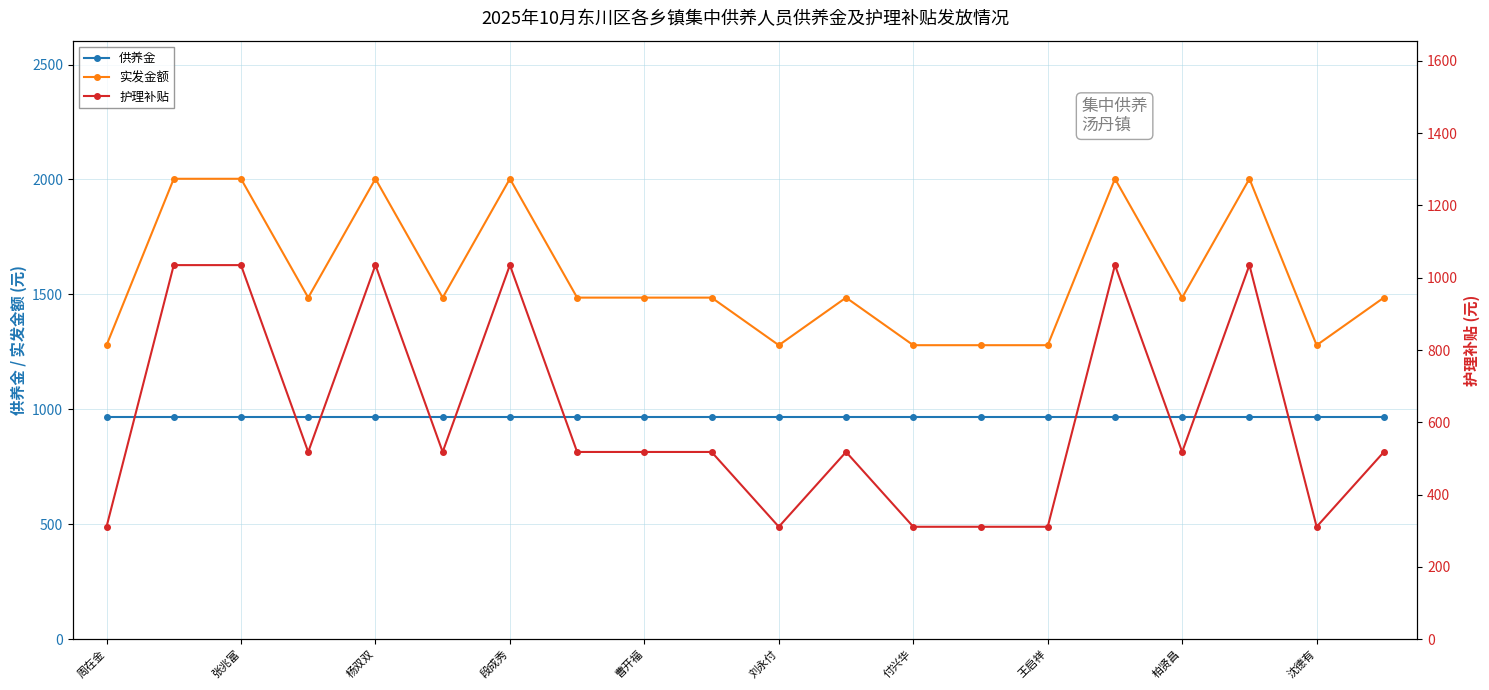

True or false: 实发金额 and 护理补贴 intersect in this chart.

False